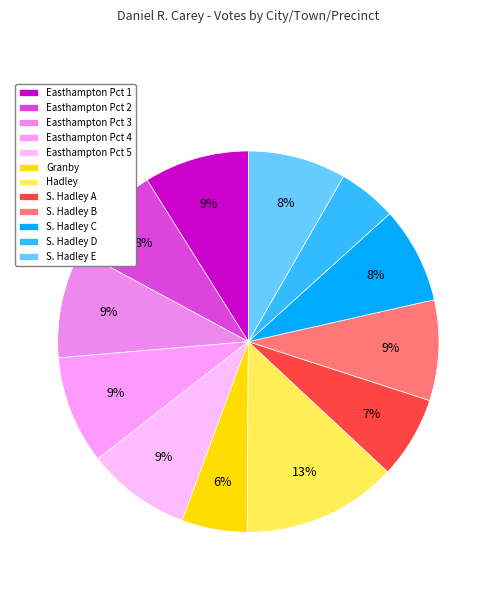

How many slices are in this pie chart?

12